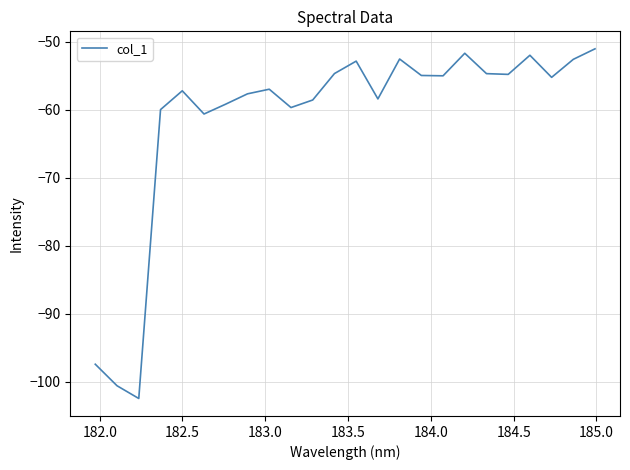

True or false: there are more than 1 points higher than both neighbors.

True